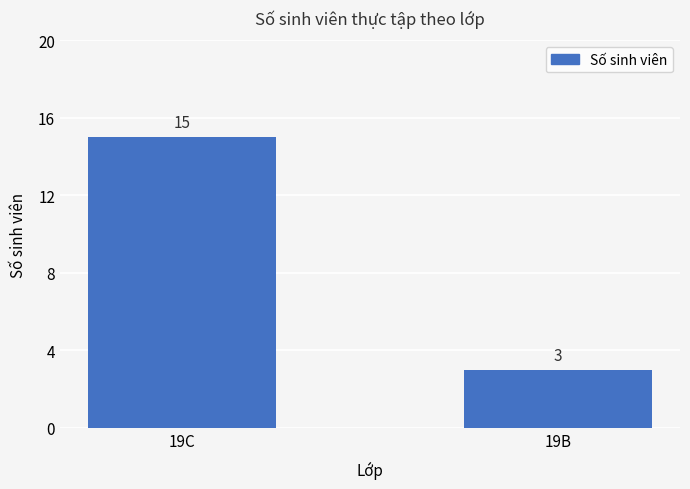

How many categories are shown in the chart?

2